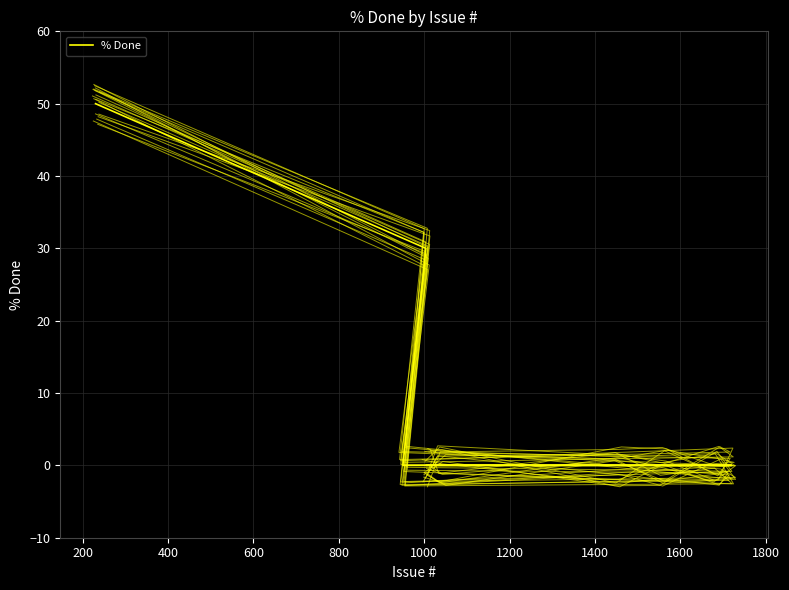

List the labels in order of value, smallest first.

1005, 1041, 1454, 1560, 1685, 1720, 950, 1004, 230